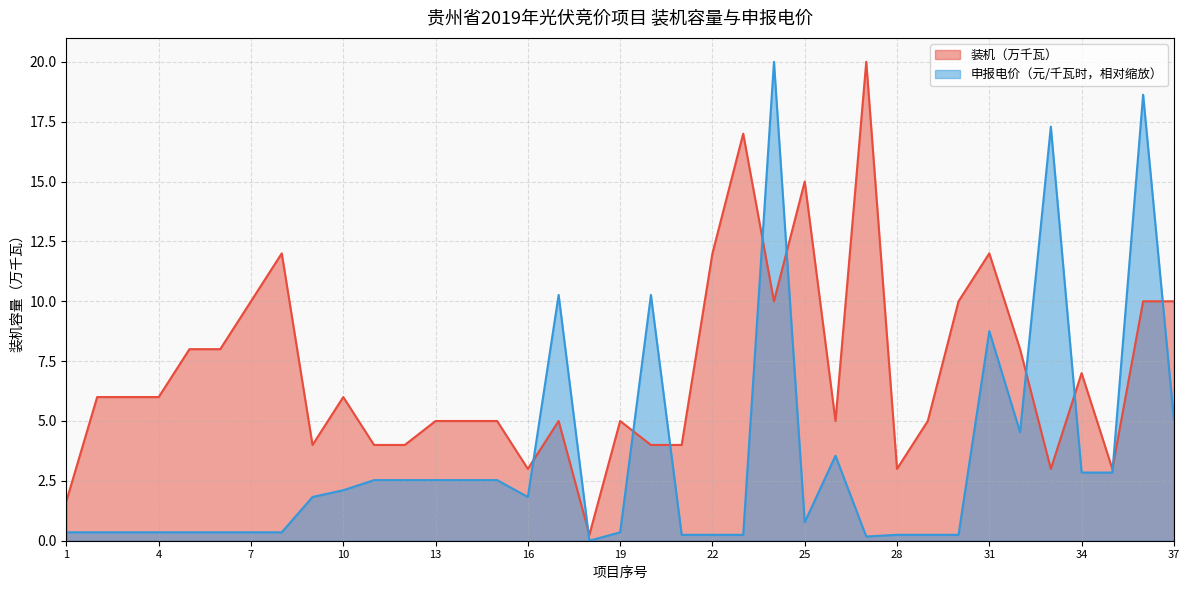

What is the approximate value of 申报电价（元/千瓦时） at 6?

0.4